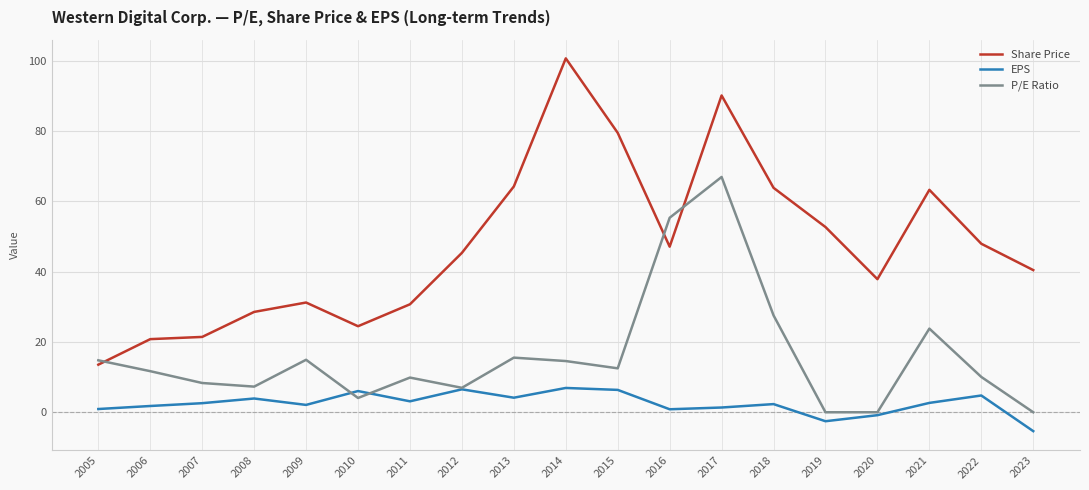

Where does the Share Price series first go above 45?

2012